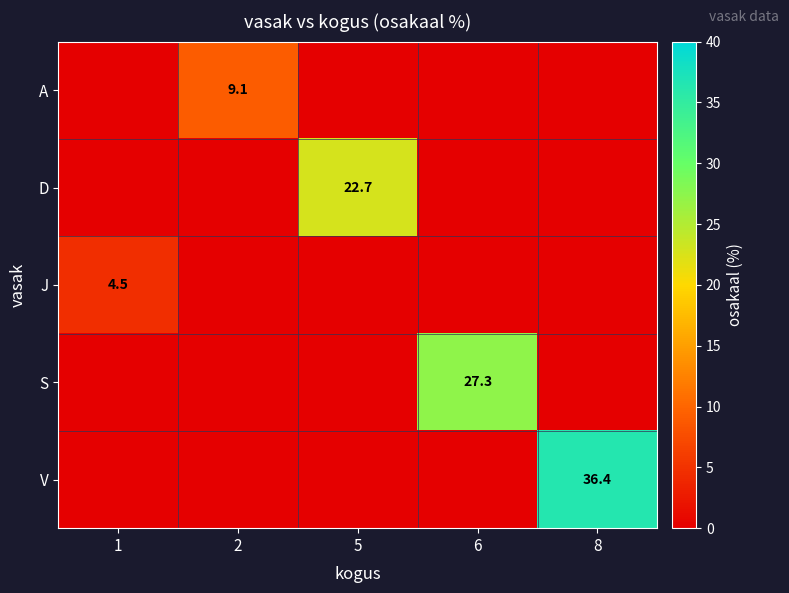

Is the value of J at 1 greater than the value of V at 8?

No